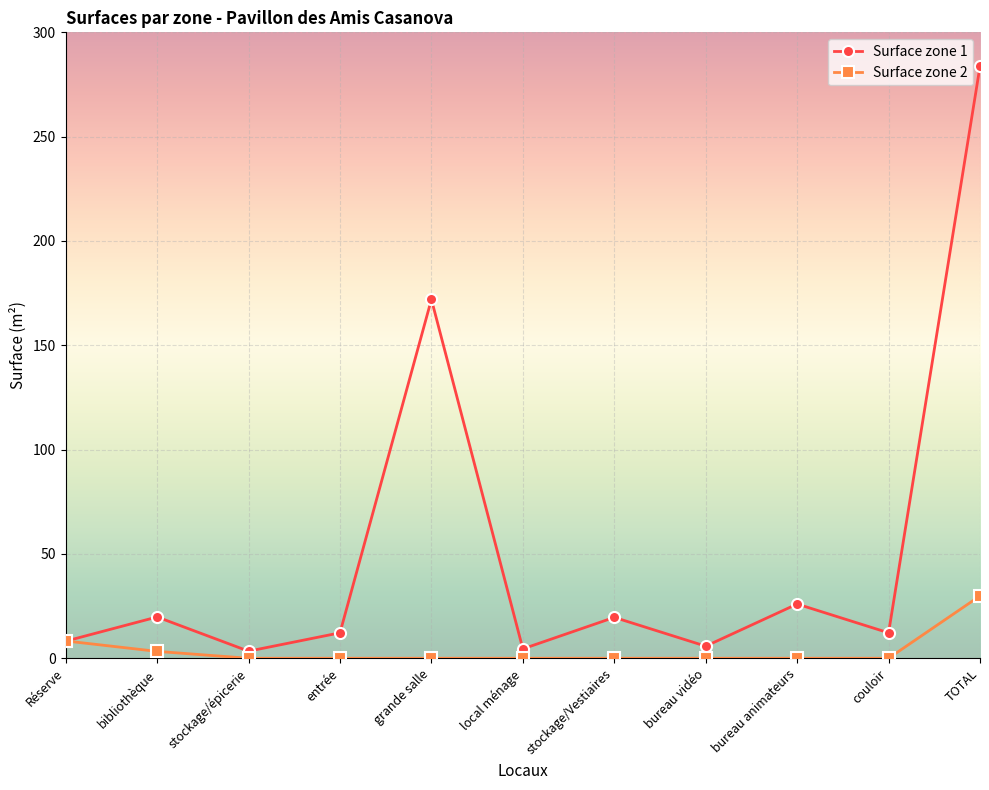

At which category is the sum across all series the highest?

TOTAL